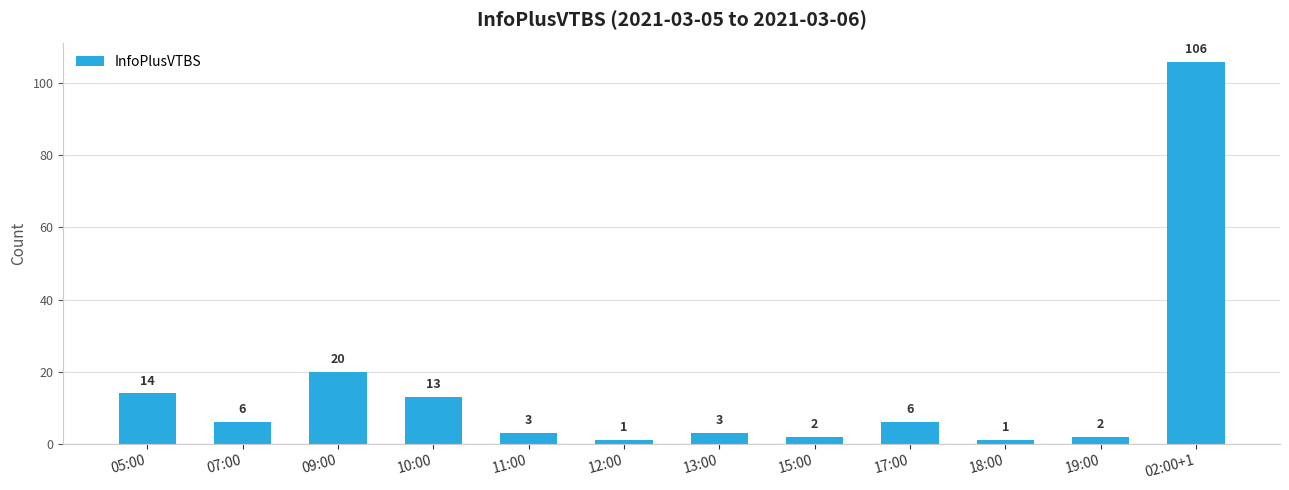

What is the change in value from 12:00 to 19:00?

+1